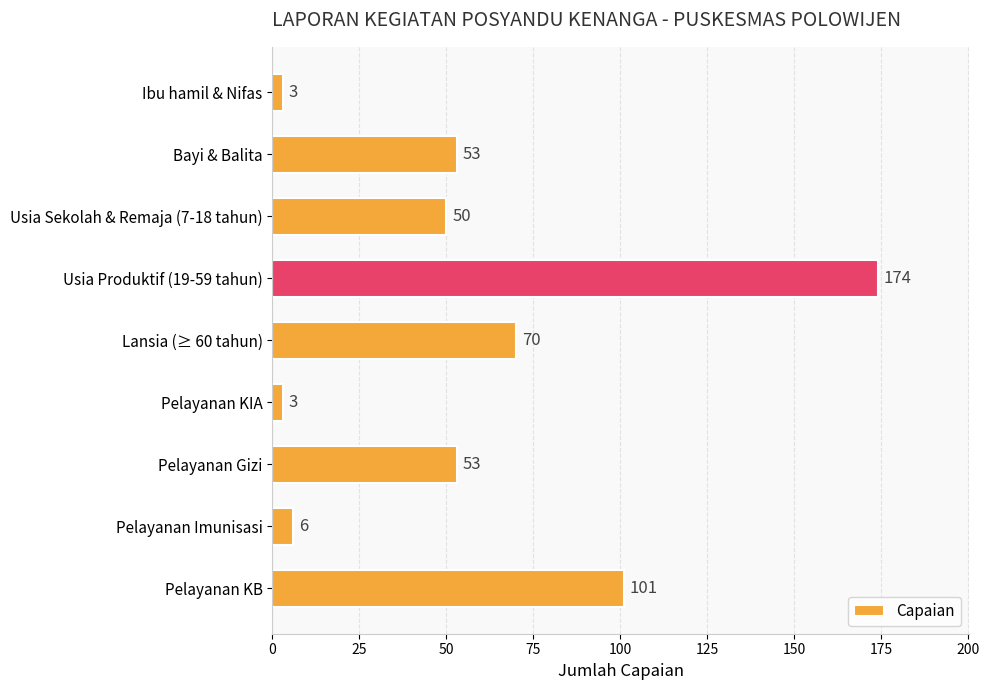

What is the change in value from Usia Produktif (19-59 tahun) to Pelayanan Gizi?

-121